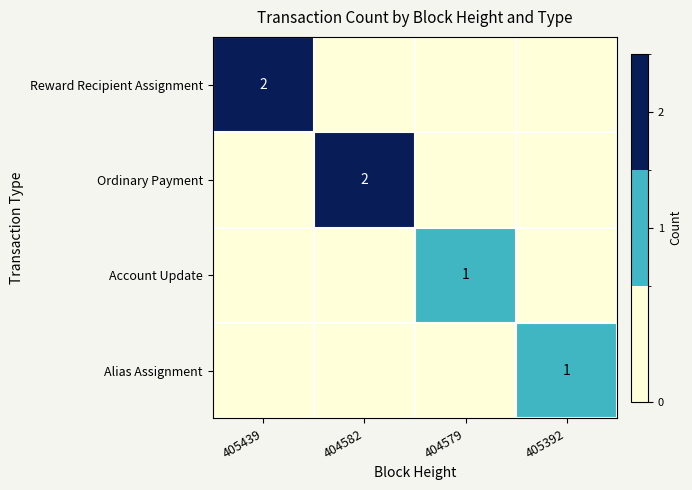

Count the number of categories in the chart.

4